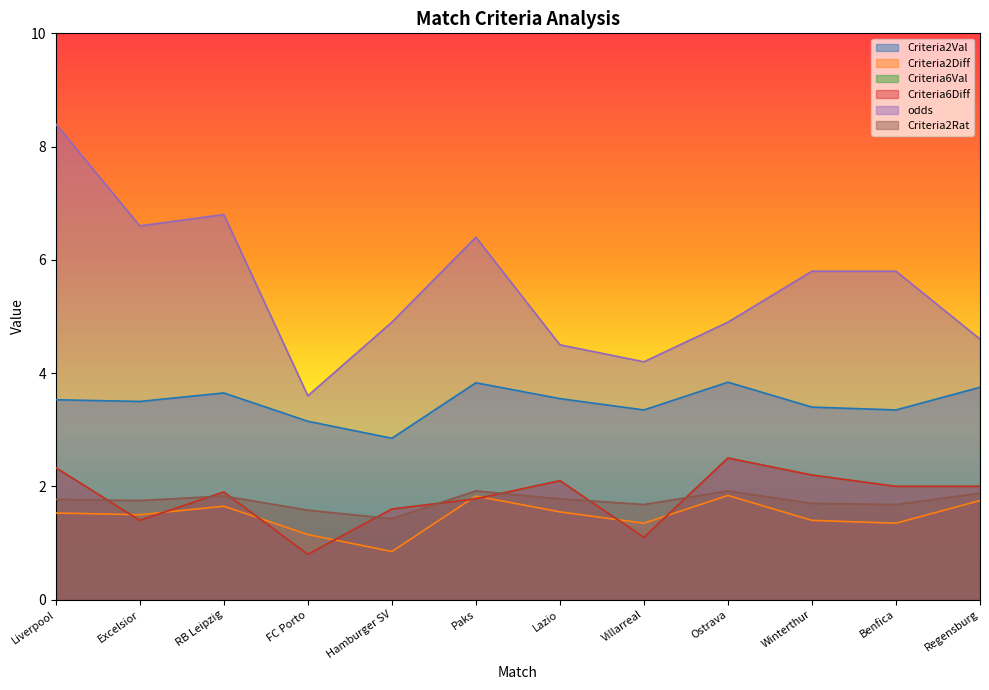

The Criteria6Diff series shows 2.0 at Benfica. True or false?

True